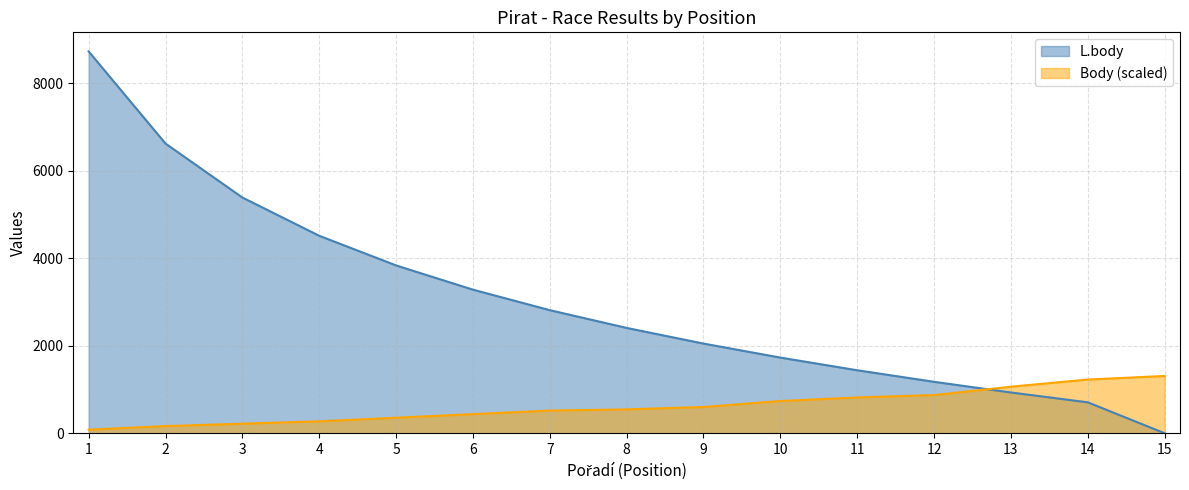

After their last crossing, which series has the higher values: L.body or Body?

Body